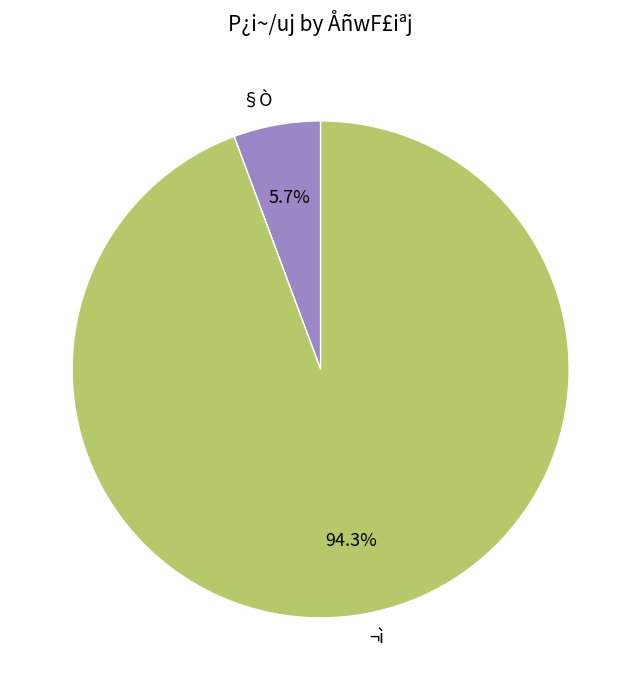

Rank the categories by value from highest to lowest.

¬ì, §Ò